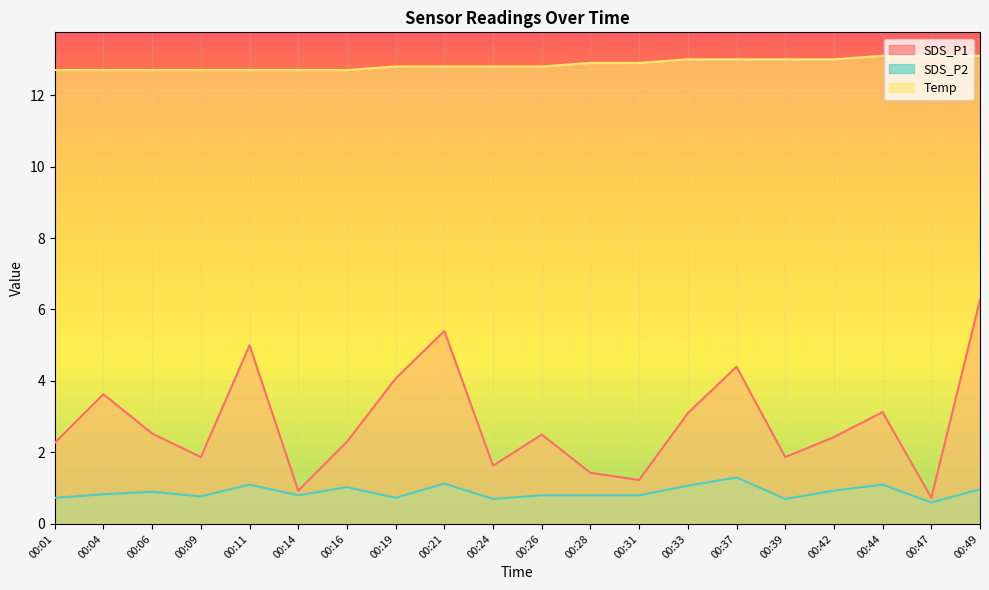

Reading right to left, list all the values displayed in this chart.

SDS_P1: 6.3	0.7	3.1	2.4	1.9	4.4	3.1	1.2	1.4	2.5	1.6	5.4	4.1	2.3	0.9	5.0	1.9	2.5	3.6	2.3
SDS_P2: 1.0	0.6	1.1	0.9	0.7	1.3	1.1	0.8	0.8	0.8	0.7	1.1	0.7	1.0	0.8	1.1	0.8	0.9	0.8	0.7
Temp: 13.1	13.1	13.1	13.0	13.0	13.0	13.0	12.9	12.9	12.8	12.8	12.8	12.8	12.7	12.7	12.7	12.7	12.7	12.7	12.7